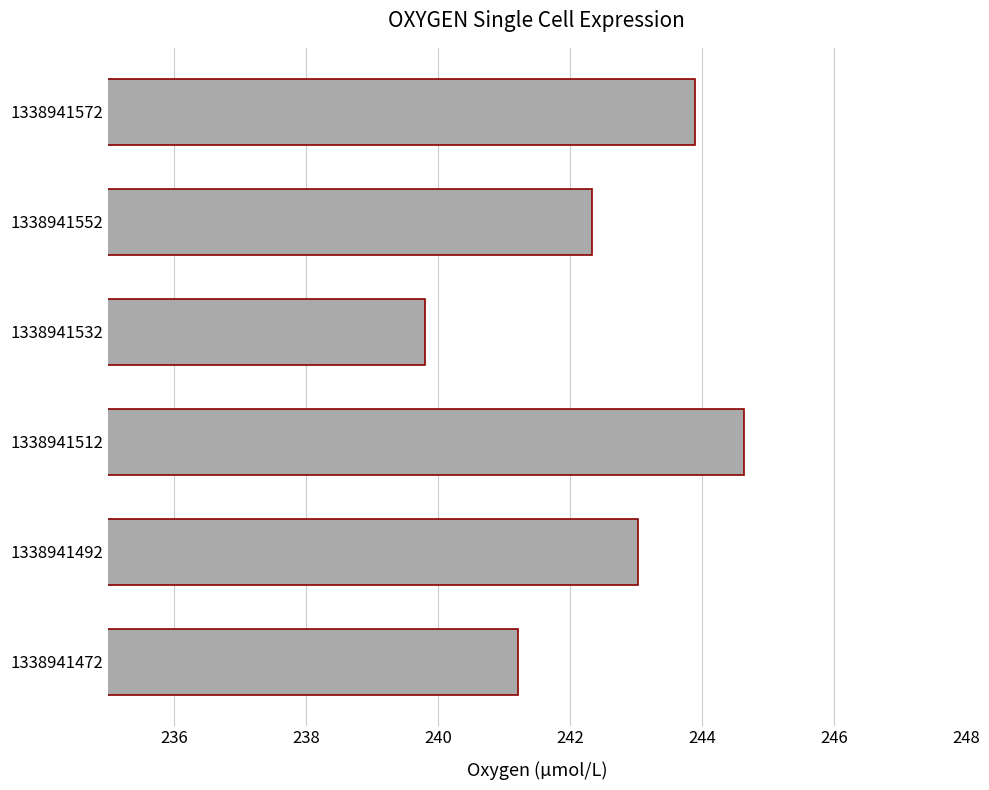

Reading bottom to top, transcribe all the data shown in this chart.

1338941472=241.2	1338941492=243.0	1338941512=244.6	1338941532=239.8	1338941552=242.3	1338941572=243.9